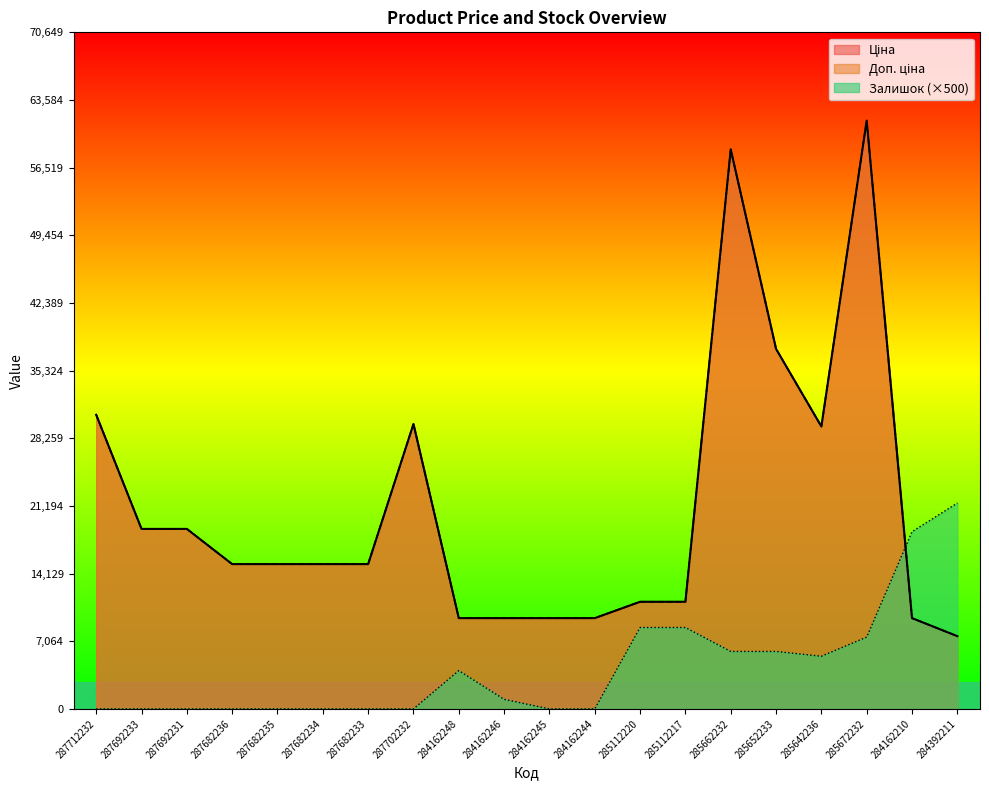

At which label does Ціна reach its minimum?

284392211